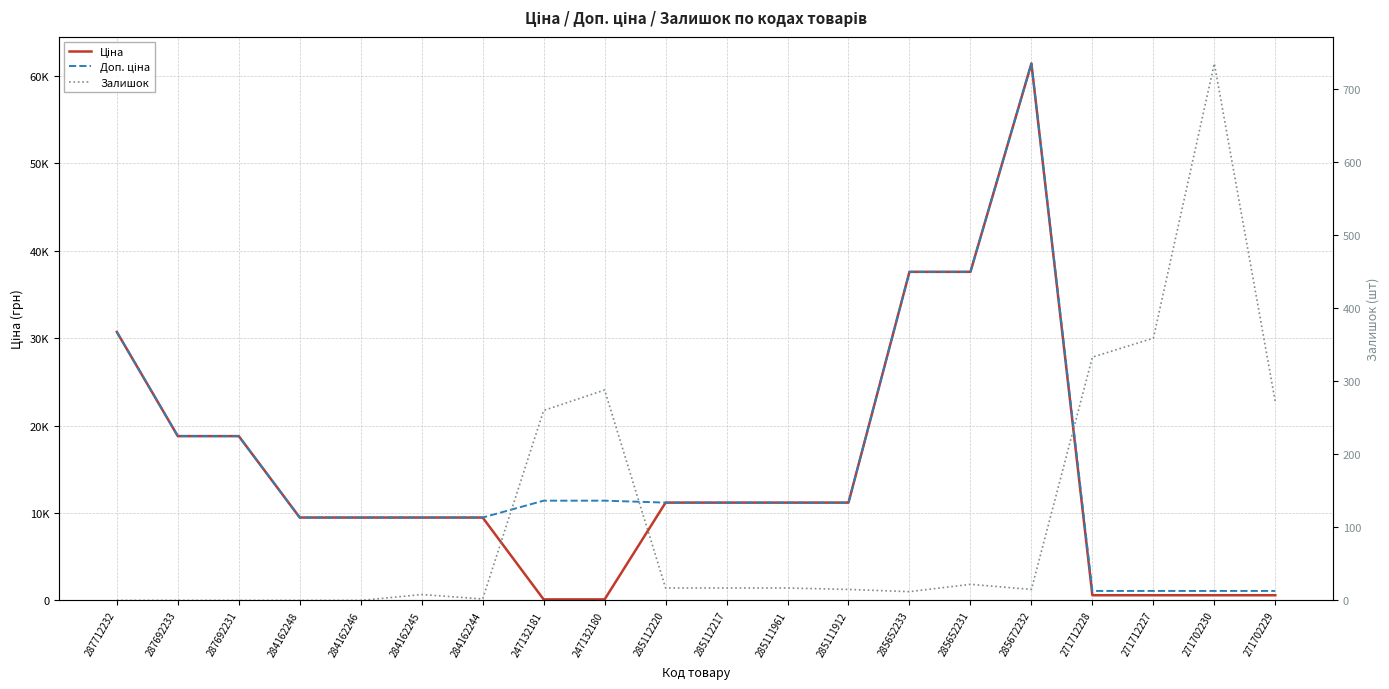

What is the difference between the second highest and minimum values in the Доп. ціна series?

36512.0